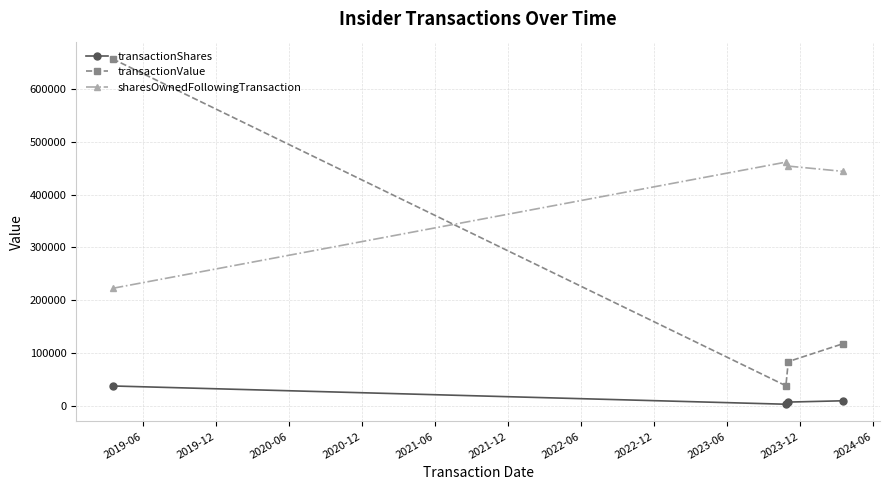

Rank the series by their average value, from highest to lowest.

sharesOwnedFollowingTransaction, transactionValue, transactionShares